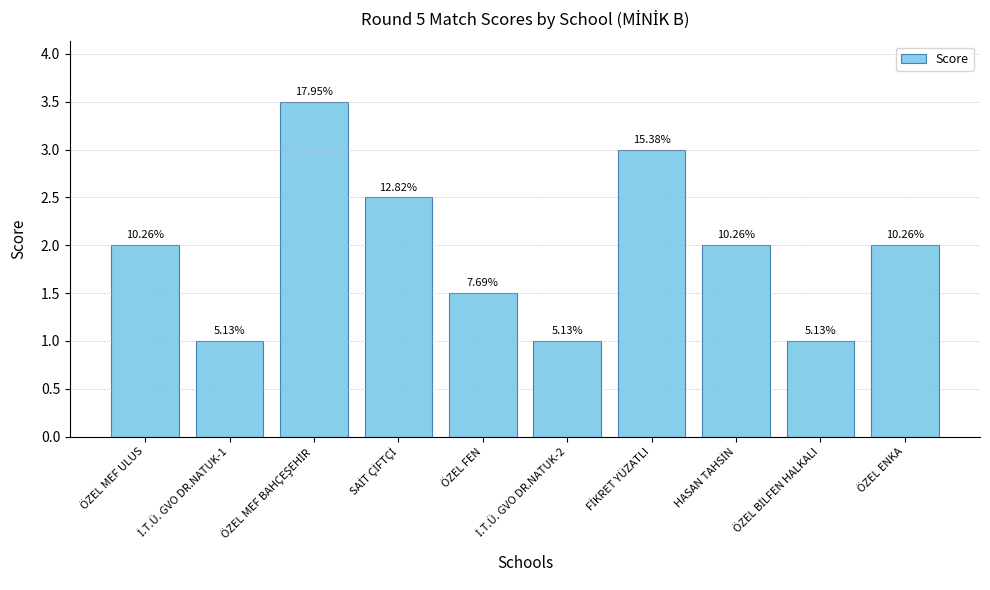

Does the chart contain stacked bars?

No